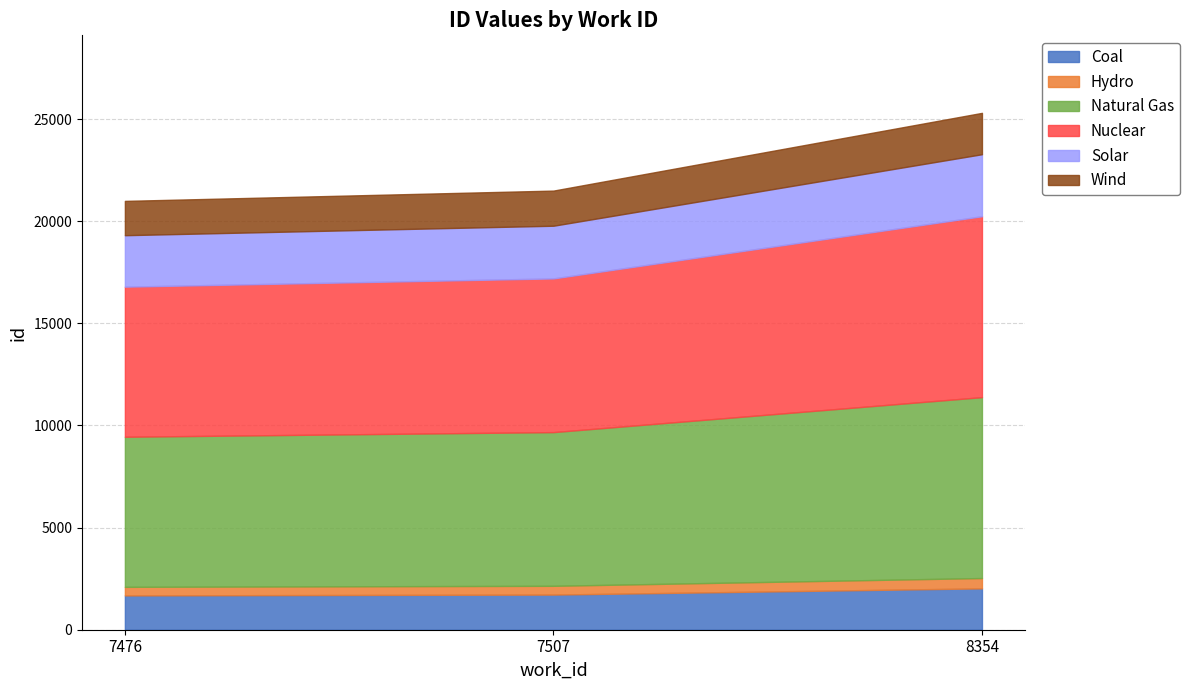

Reading left to right, list all the values displayed in this chart.

7476=20996	7507=21500	8354=25306